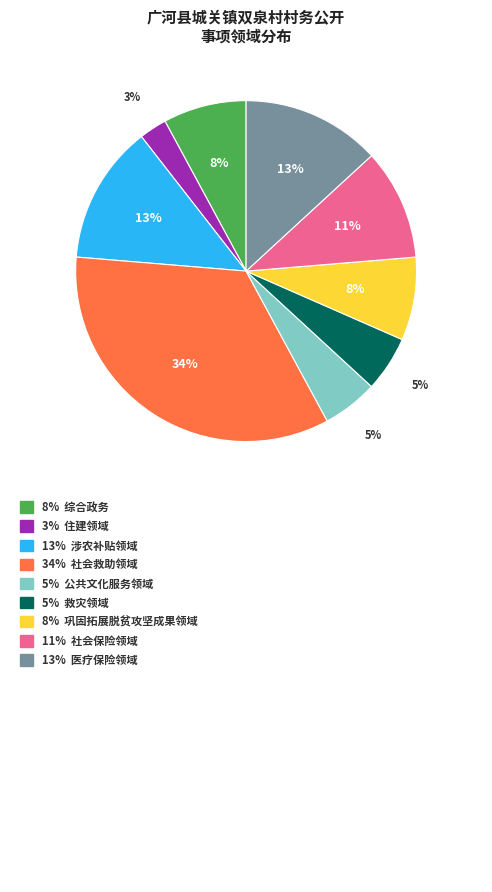

To the nearest percent, what is the average slice percentage?

11%